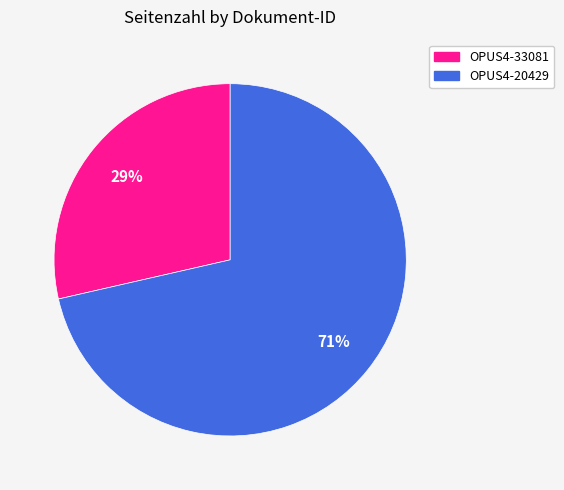

The OPUS4-20429 slice represents 71% of the pie. True or false?

True